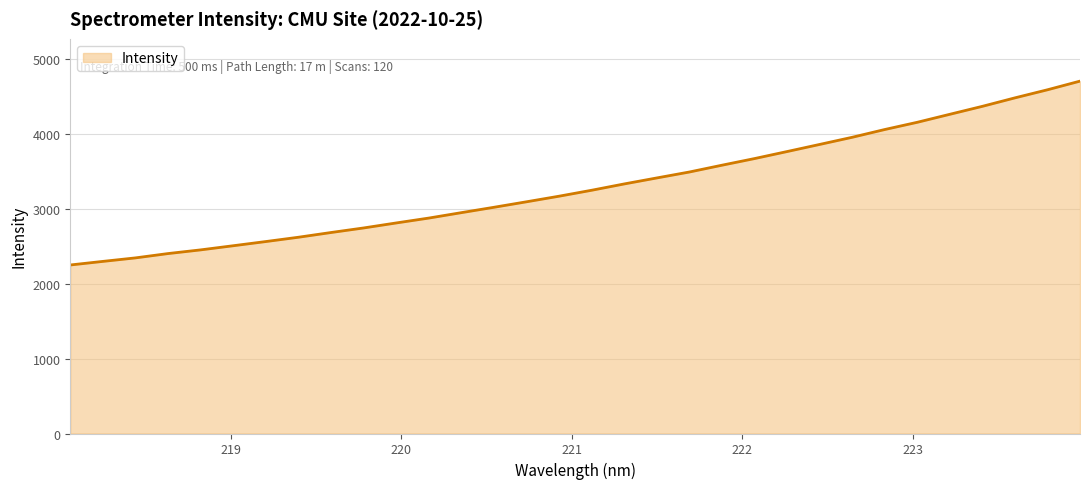

How many lines are shown in the chart?

1